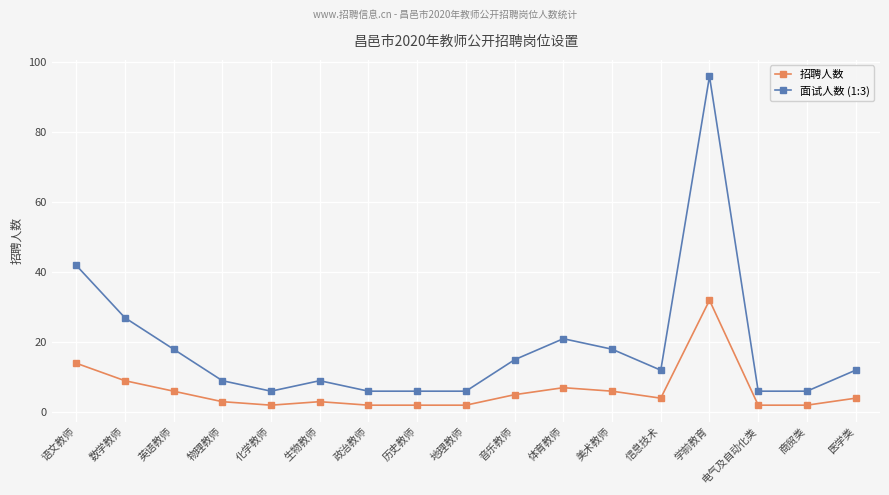

What is the total value across all series at 化学教师?

8